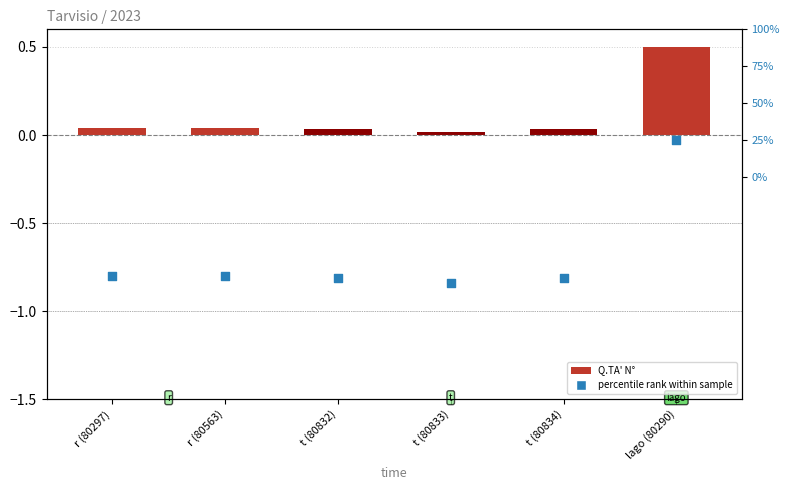

Which series has the largest Y range (max minus min)?

percentile rank